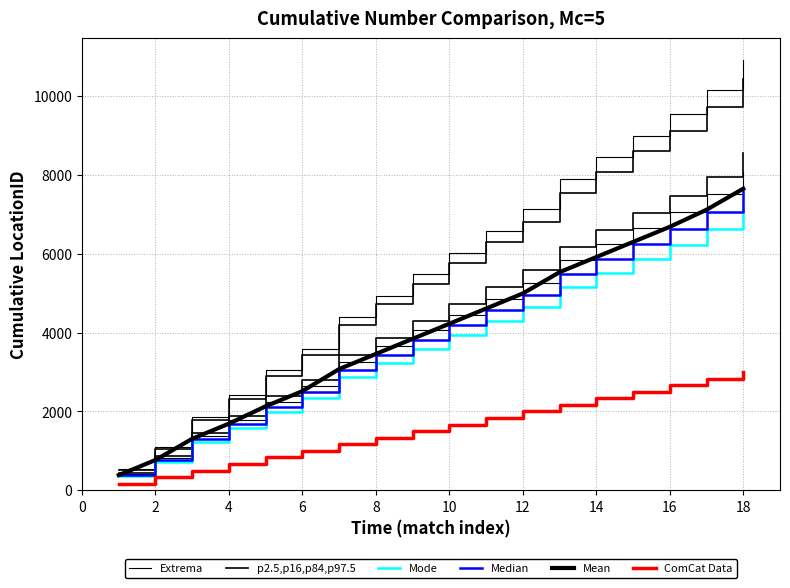

What is the difference between the maximum and second lowest values in the Extrema series?

9824.5